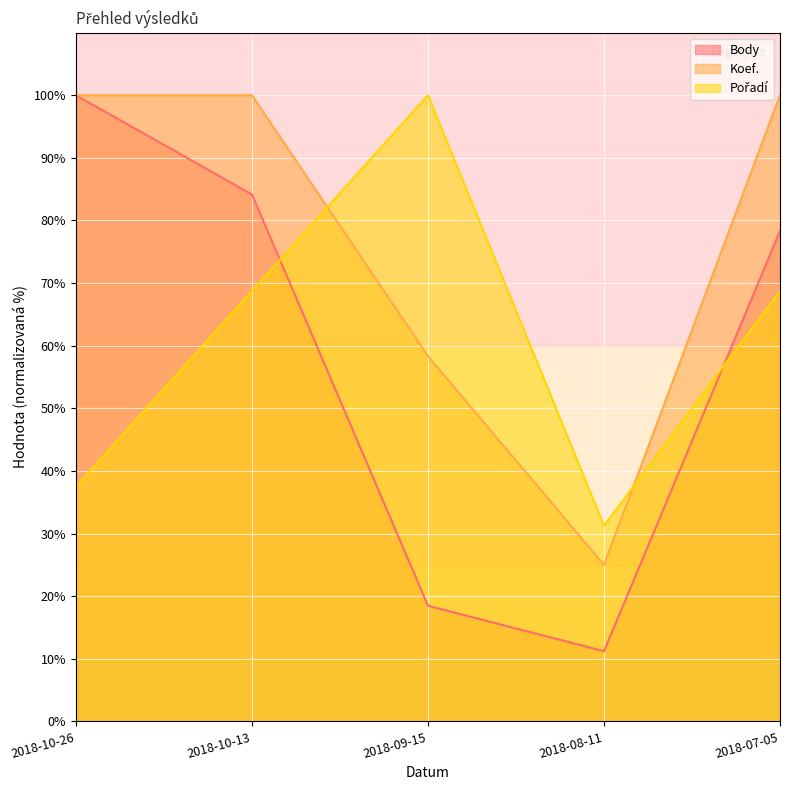

Reading left to right, list all the values displayed in this chart.

Body: 100.0	84.2	18.5	11.2	78.3
Koef.: 100.0	100.0	58.3	25.0	100.0
Pořadí: 37.5	68.8	100.0	31.2	68.8